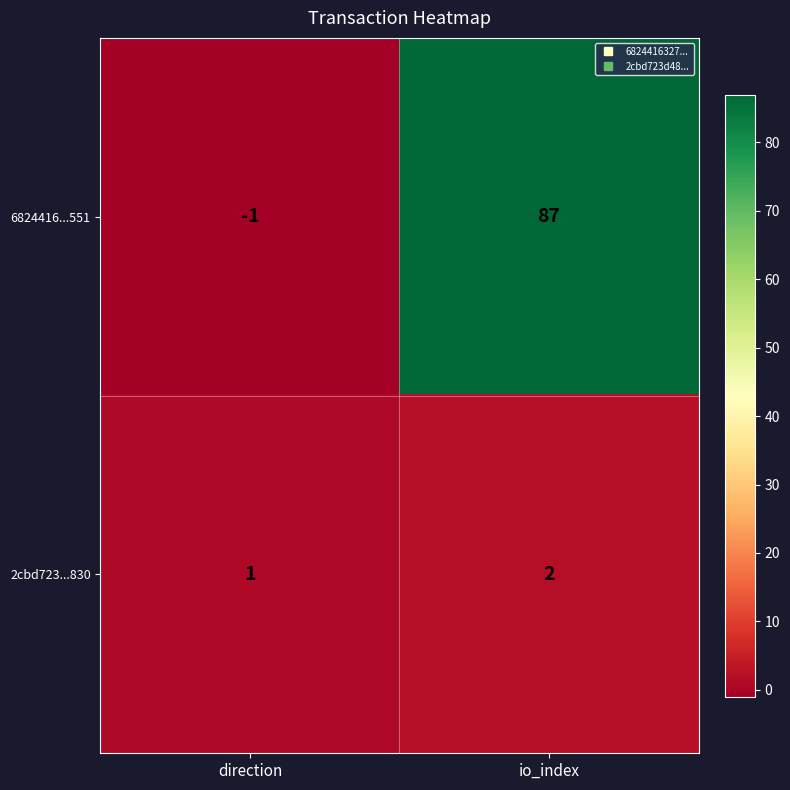

What is the difference between the highest and lowest values at io_index?

85